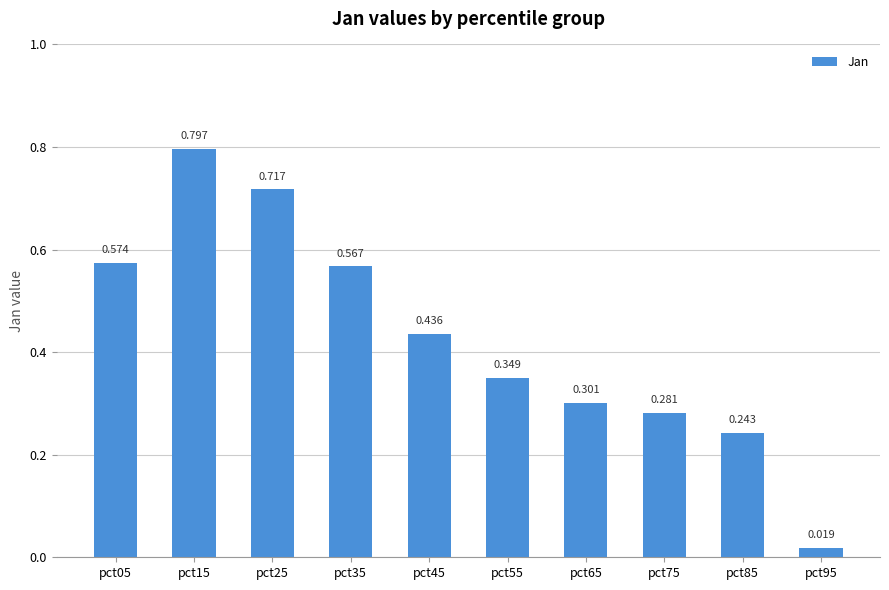

What is the difference between the maximum and minimum values?

0.8